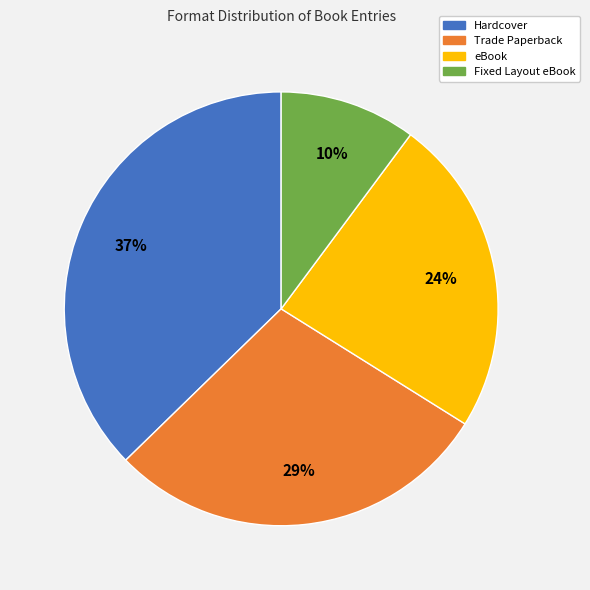

Rank the categories by value from highest to lowest.

Hardcover, Trade Paperback, eBook, Fixed Layout eBook